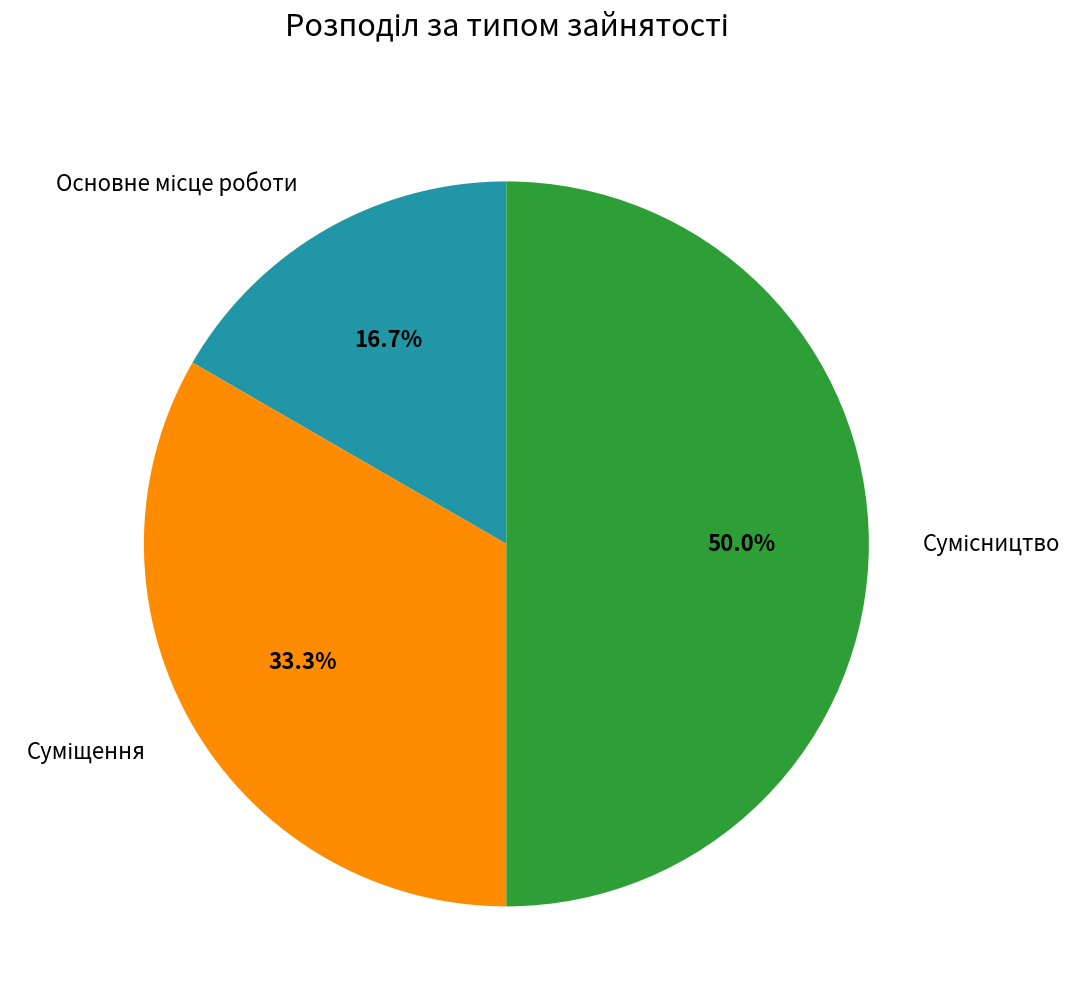

True or false: Основне місце роботи accounts for 17% of the total.

True